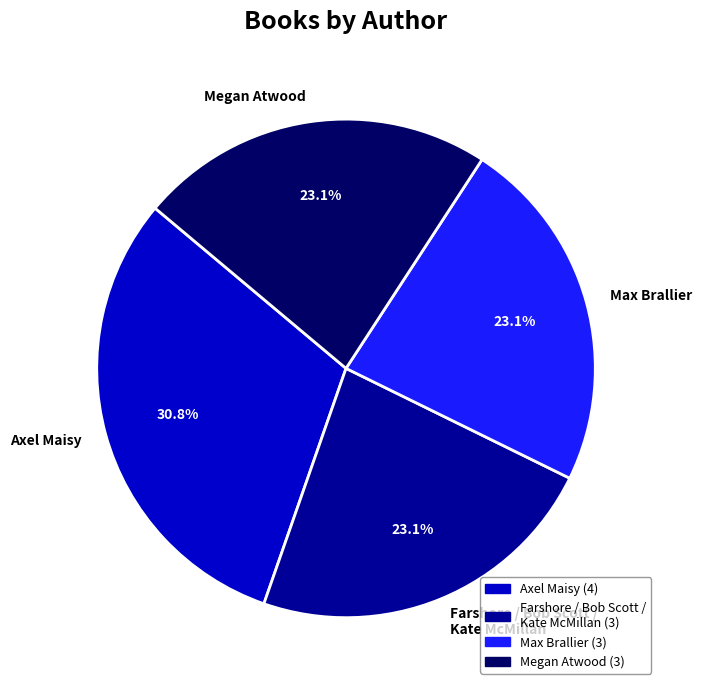

Is the sum of Max Brallier and Megan Atwood greater than half?

No